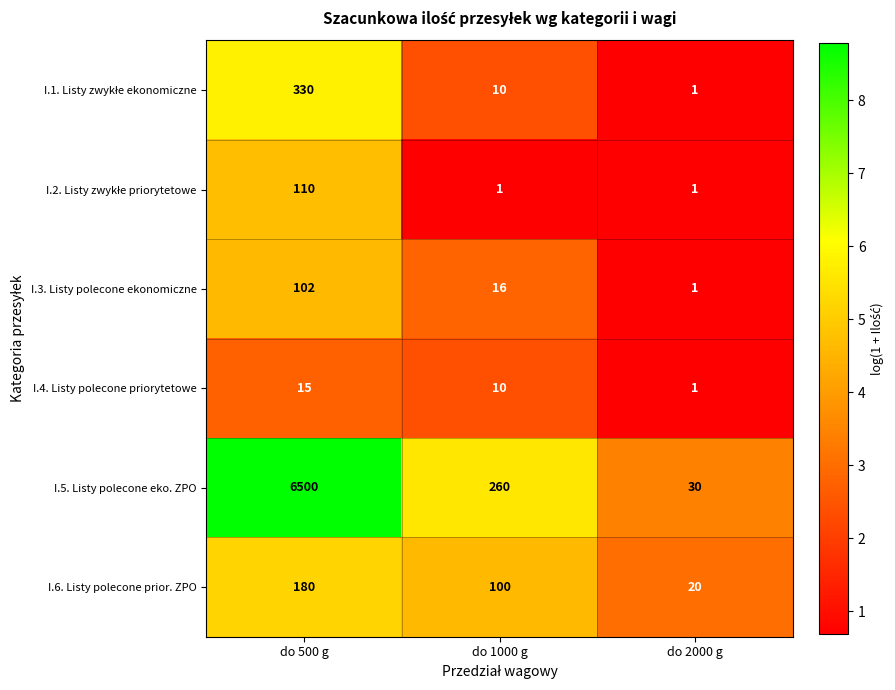

The value of I.4. Listy polecone priorytetowe at do 2000 g is 1. True or false?

True